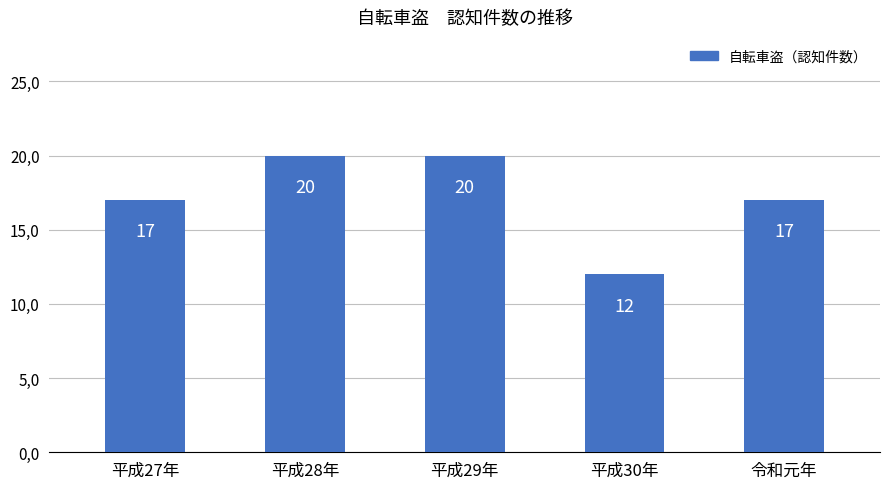

Count the values in the range 17 to 20.

4